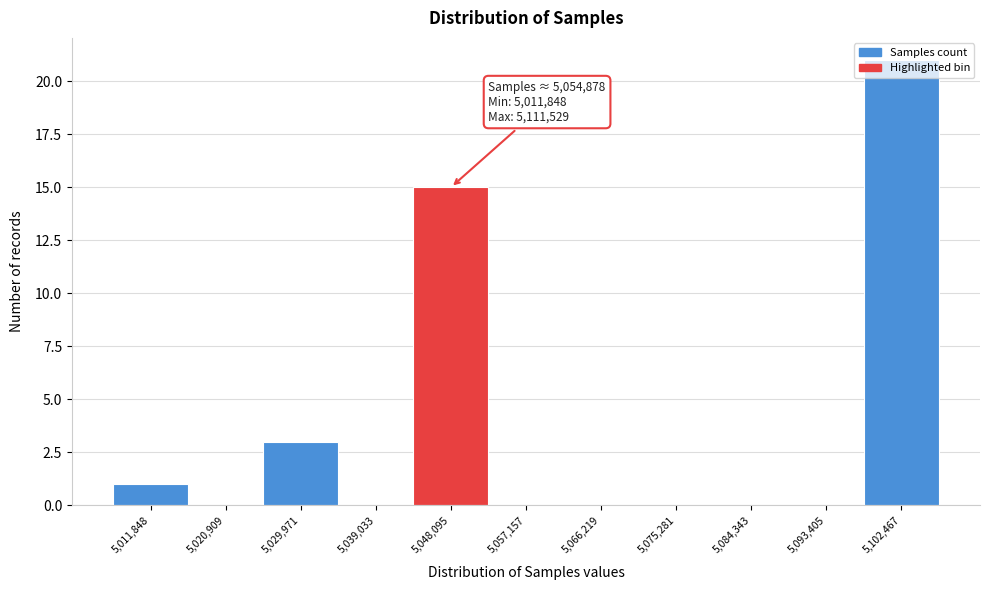

Which label corresponds to the largest value in the chart?

5,102,467